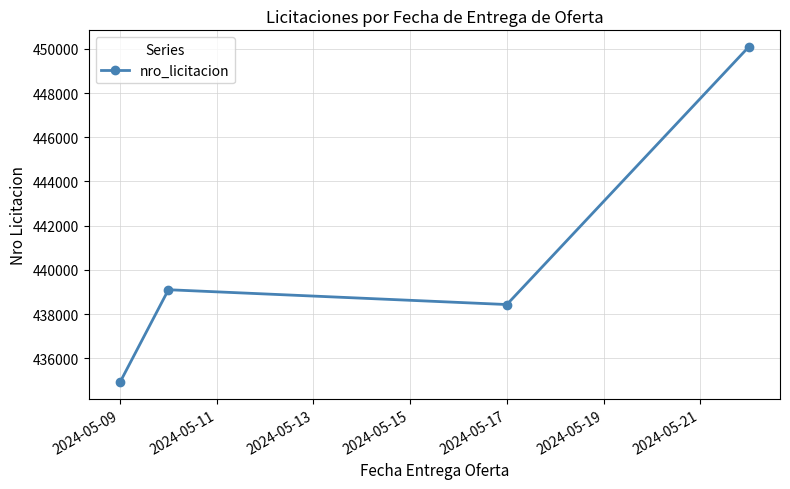

Does the chart display data point markers on the line(s)?

Yes